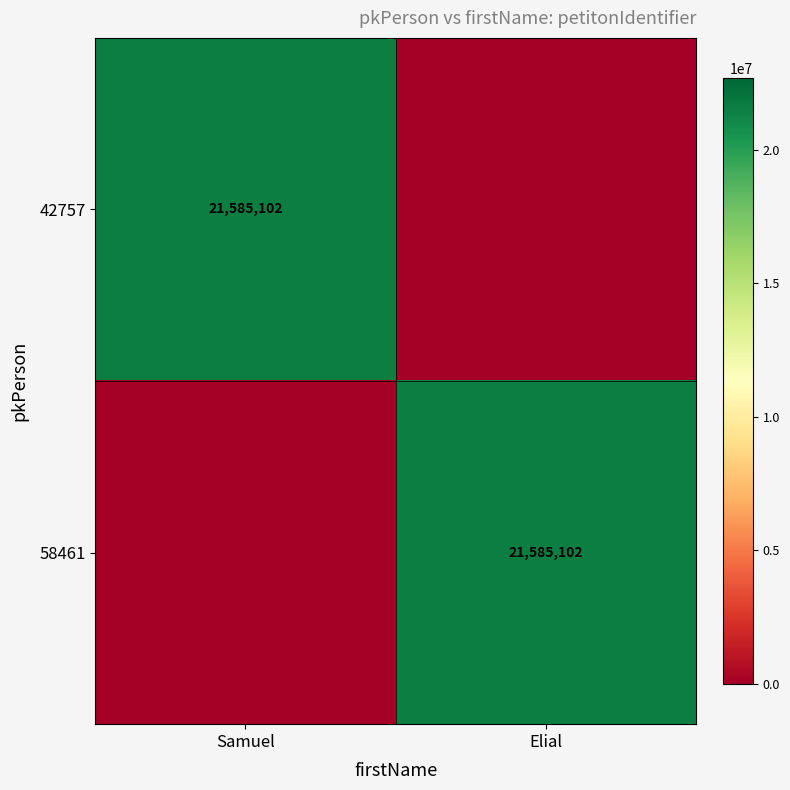

True or false: 42757 has a value of 21585102 at Samuel.

True